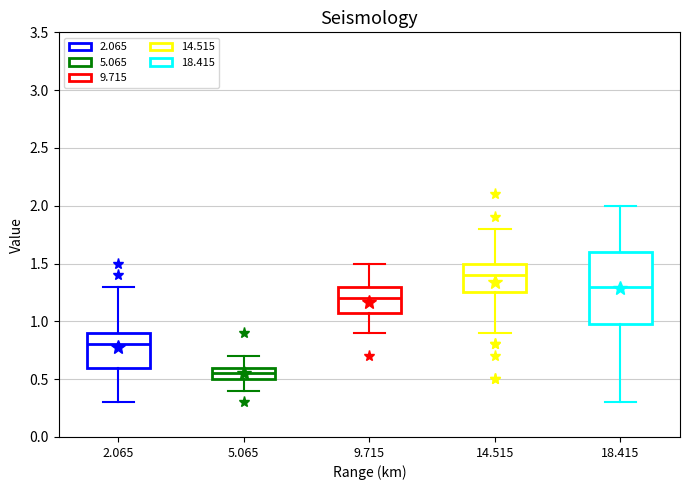

Which box's median line is the lowest?

5.065